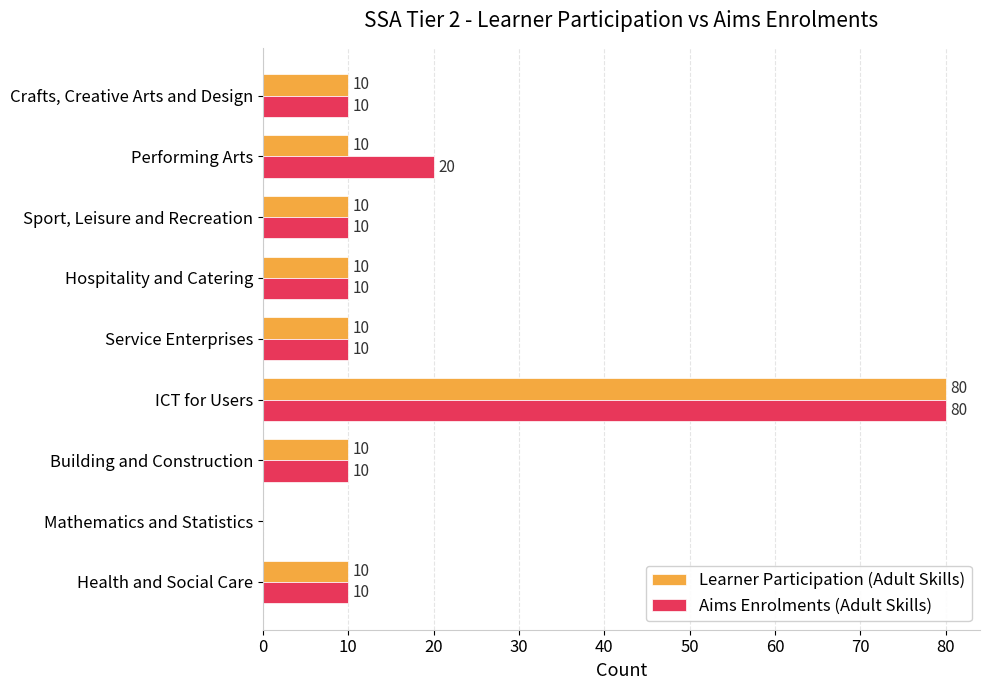

Which category has the highest value across all series?

ICT for Users